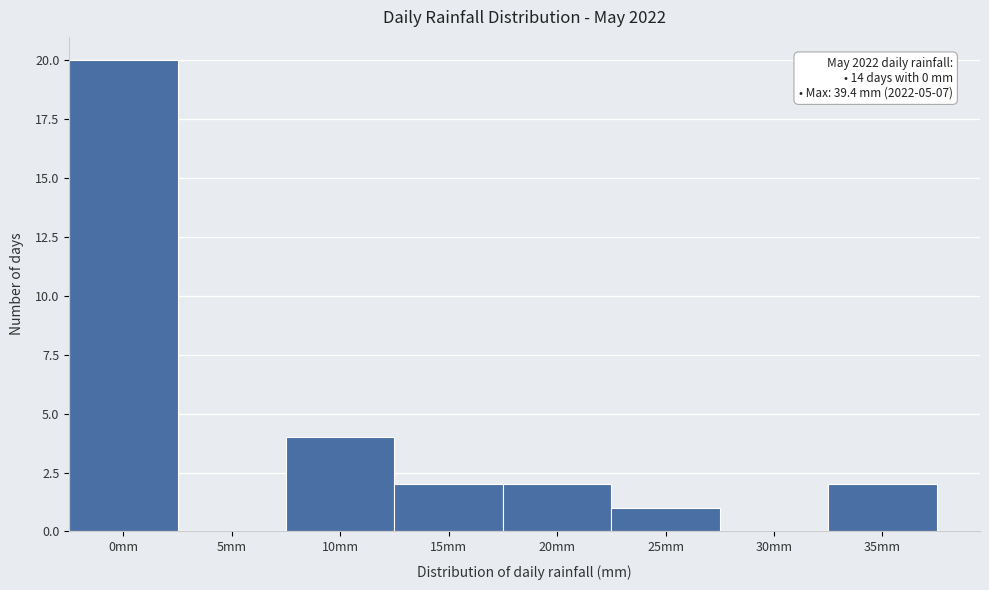

Reading left to right, list all the values displayed in this chart.

0mm=20	5mm=0	10mm=4	15mm=2	20mm=2	25mm=1	30mm=0	35mm=2